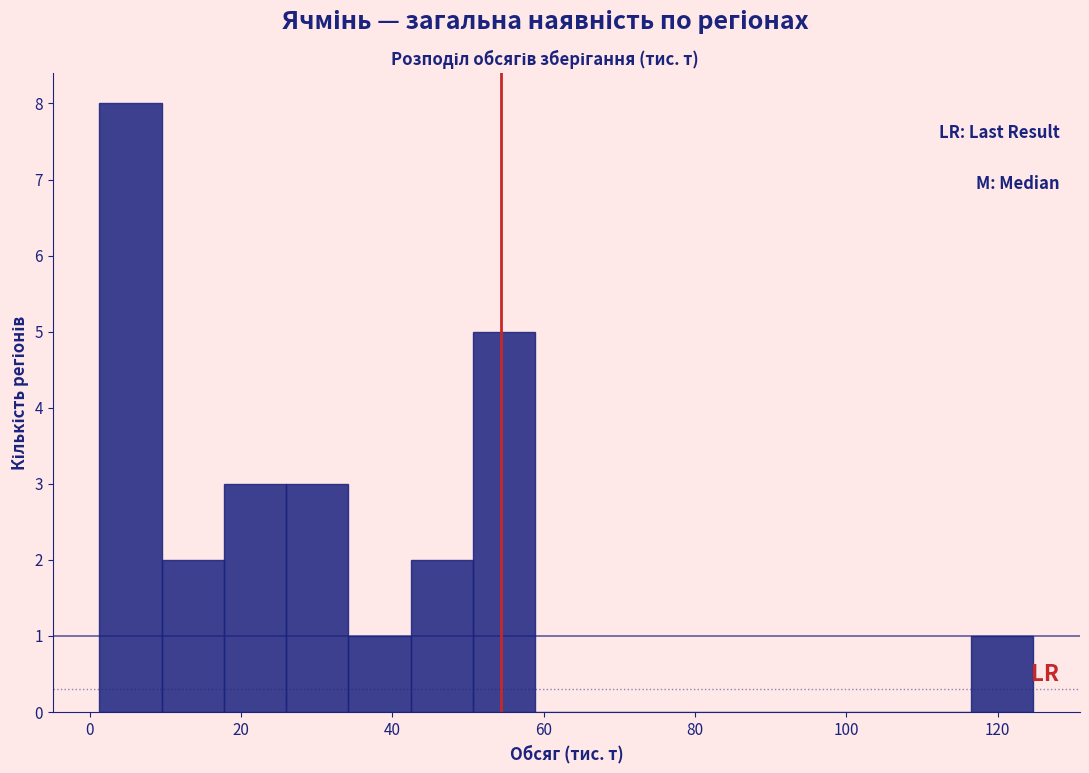

Reading left to right, list every bar in this chart as the range it spans on the x-axis followed by its height. Neither the bar edges nor the heights are printed on the chart, so give them approximately, as read against the axes.

2 to 10: 8
10 to 18: 2
18 to 26: 3
26 to 34: 3
34 to 42: 1
42 to 50: 2
50 to 58: 5
58 to 68: 0
68 to 76: 0
76 to 84: 0
84 to 92: 0
92 to 100: 0
100 to 108: 0
108 to 116: 0
116 to 124: 1